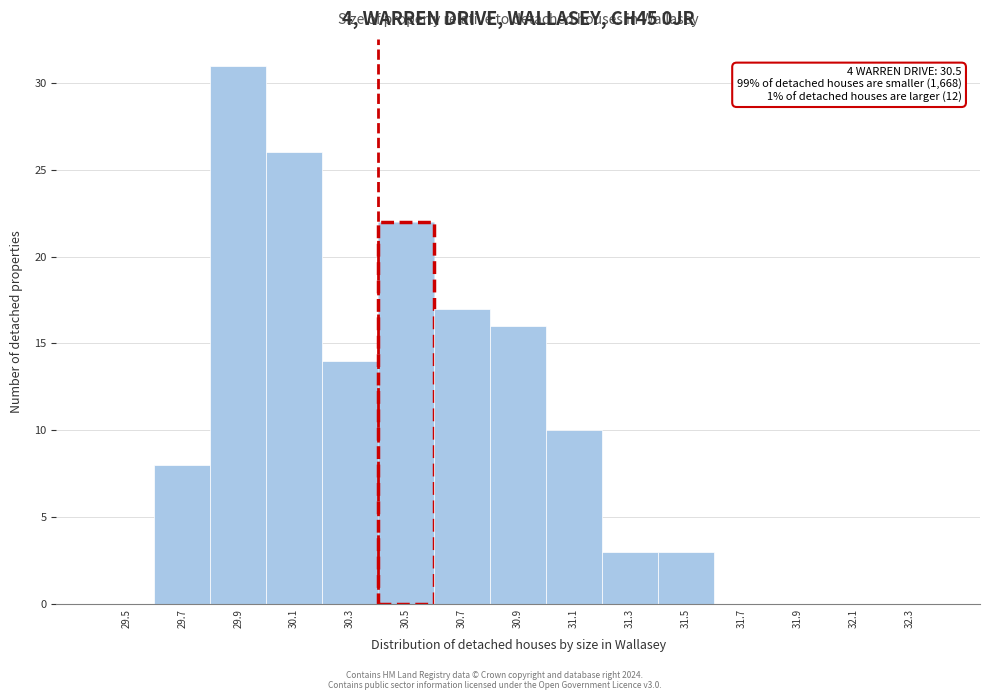

Reading left to right, transcribe all the data shown in this chart.

29.5=0	29.7=8	29.9=31	30.1=26	30.3=14	30.5=22	30.7=17	30.9=16	31.1=10	31.3=3	31.5=3	31.7=0	31.9=0	32.1=0	32.3=0